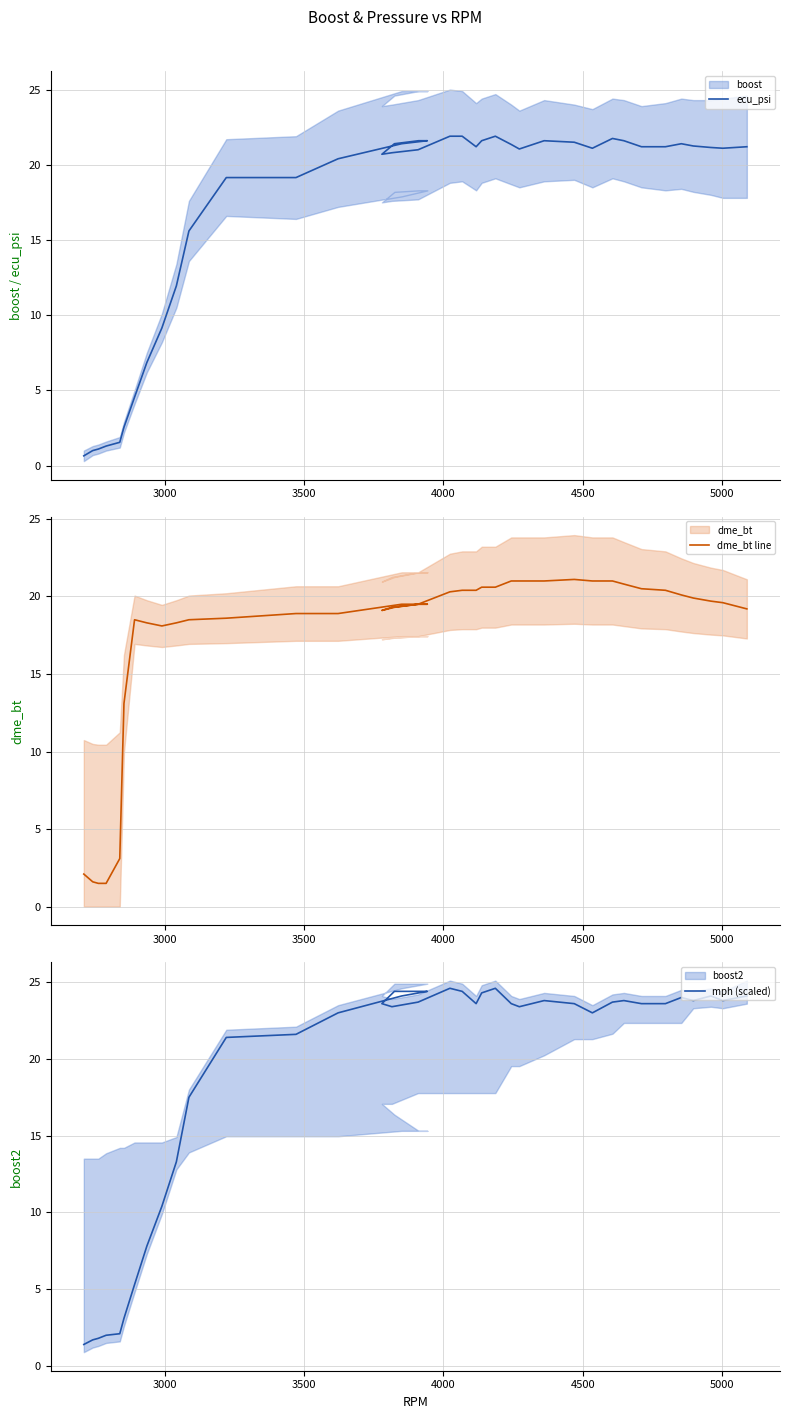

How many interior local peaks does the dme_bt line series have?

2